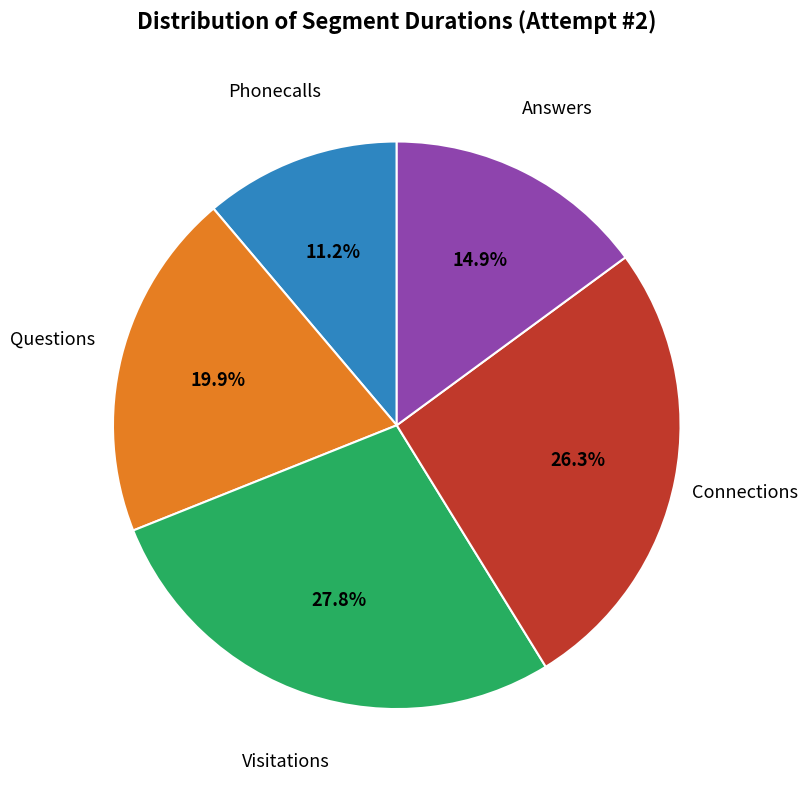

Count the number of slices in the pie.

5